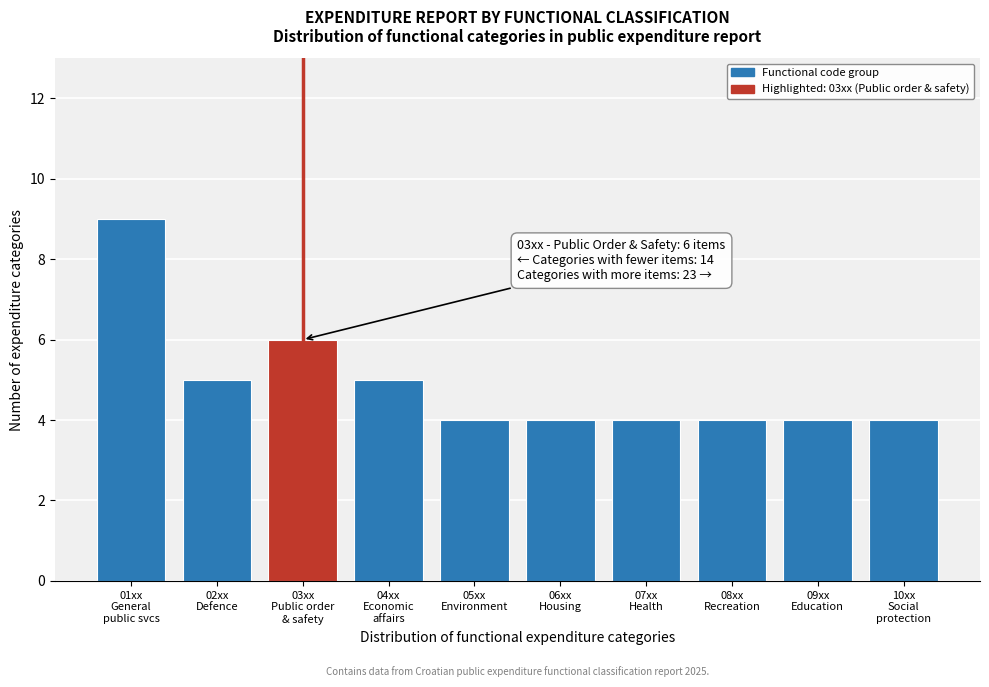

Reading right to left, what are all the values shown in this chart?

4	4	4	4	4	4	5	6	5	9